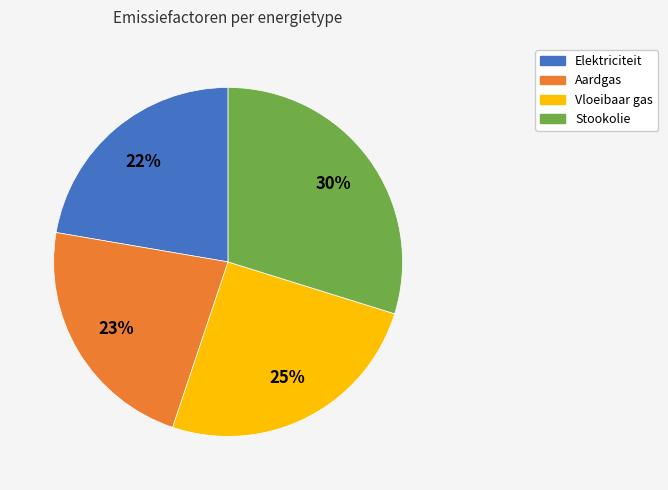

Combined, do Elektriciteit and Vloeibaar gas account for over 50%?

No